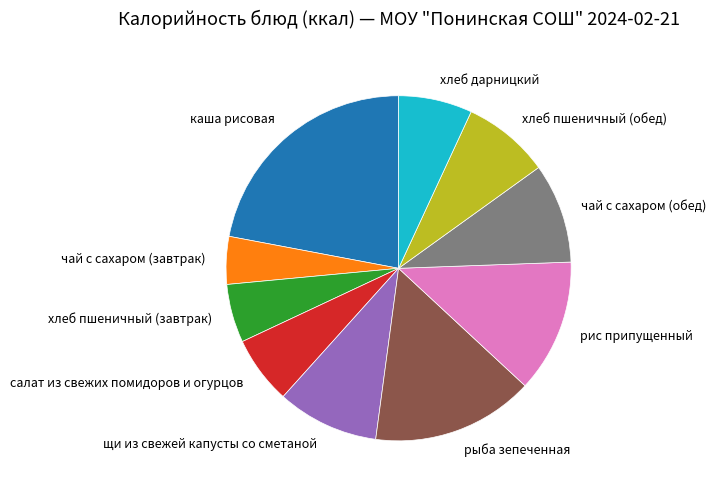

What is the largest slice in the pie chart?

каша рисовая